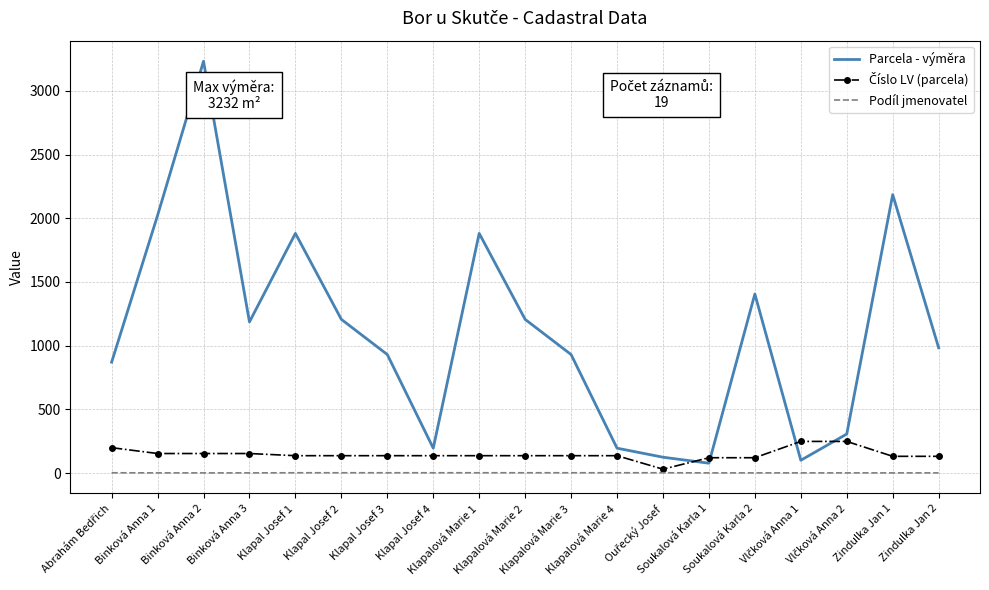

True or false: Podíl jmenovatel and Parcela - výměra cross at least once.

False